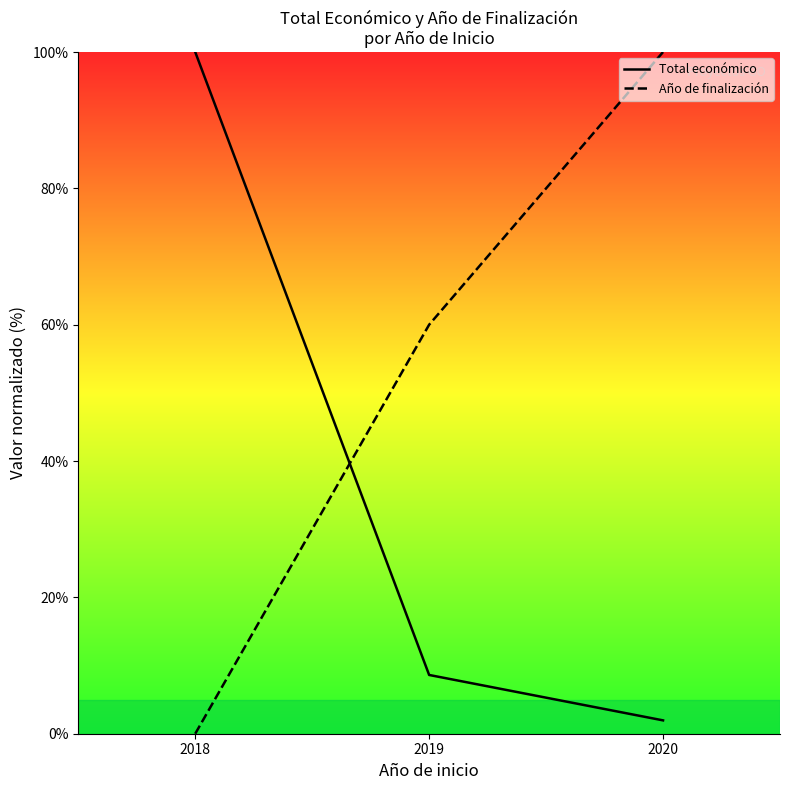

Which has a higher value, 2020 or 2019?

2019